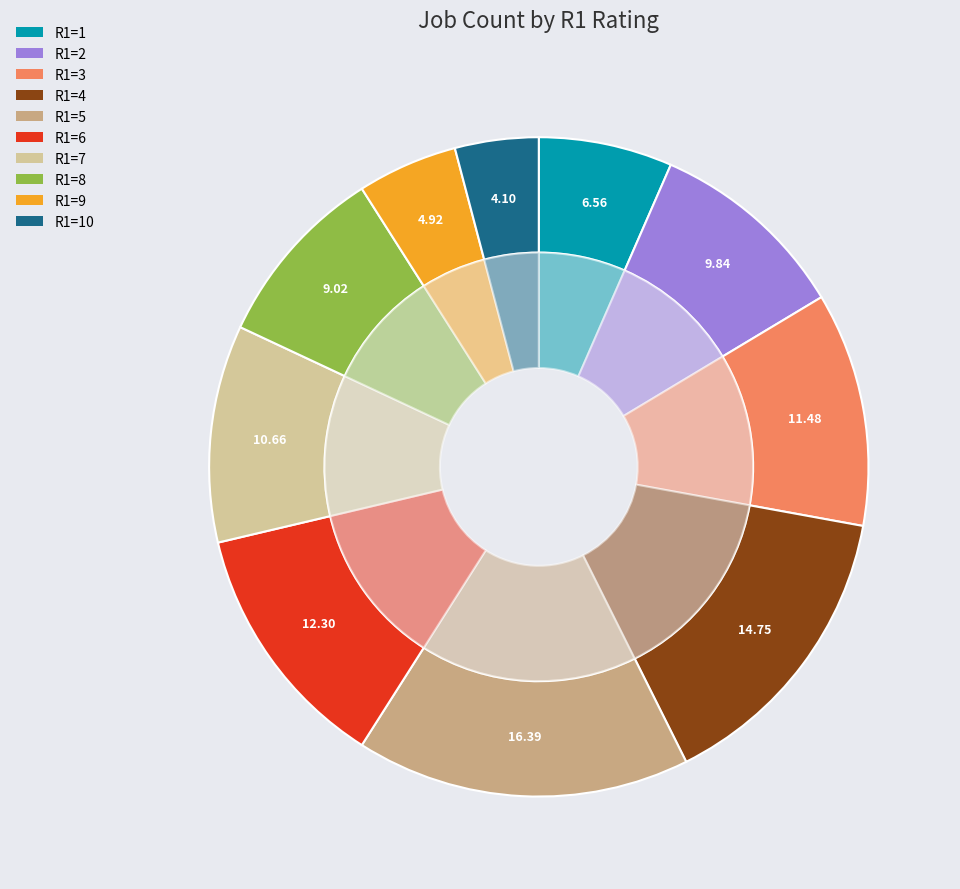

Is it true that R1=7 is 1% of the pie?

False